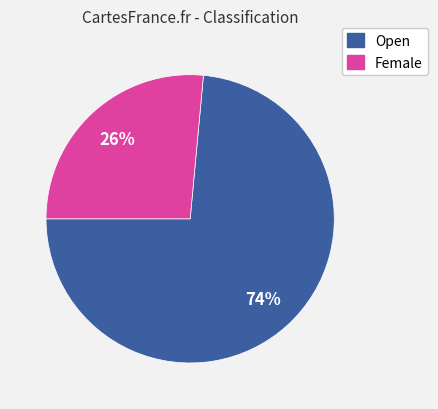

To the nearest percent, what is the combined percentage of Open and Female?

100%